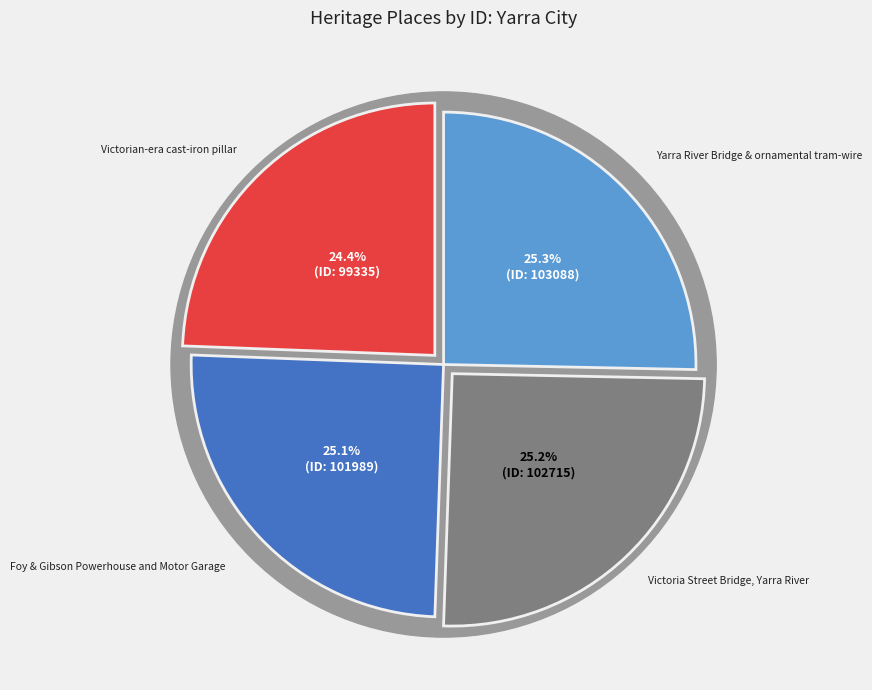

What is the total percentage of Foy & Gibson Powerhouse and Motor Garage and Yarra River Bridge & ornamental tram-wire?

50.4%